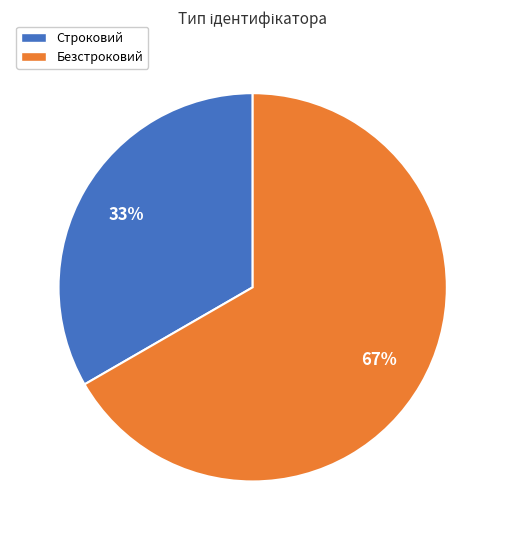

How many segments does this pie chart have?

2